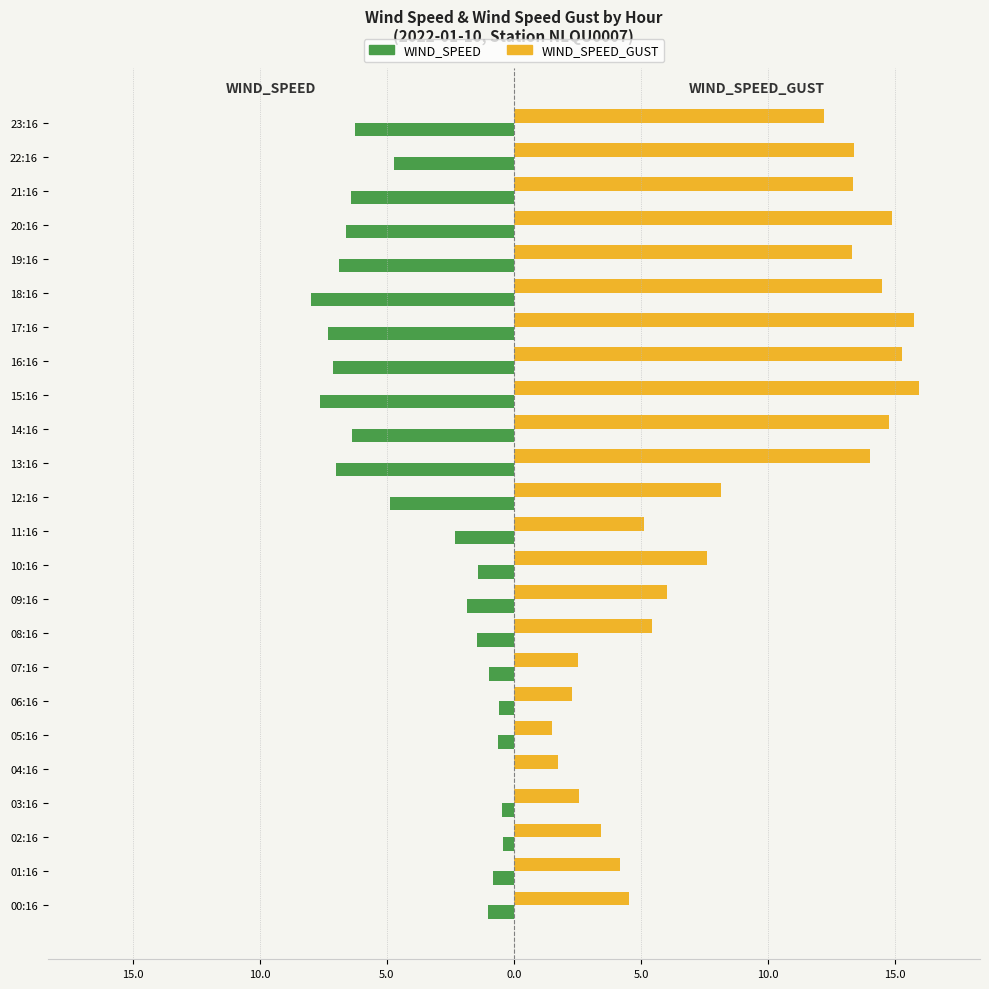

Reading right to left, extract all data points from this chart.

WIND_SPEED: -6.2	-4.7	-6.4	-6.6	-6.9	-8.0	-7.3	-7.1	-7.6	-6.4	-7.0	-4.9	-2.3	-1.4	-1.8	-1.4	-1.0	-0.6	-0.6	0.0	-0.5	-0.4	-0.8	-1.0
WIND_SPEED_GUST: 12.2	13.4	13.3	14.9	13.3	14.5	15.7	15.2	15.9	14.8	14.0	8.1	5.1	7.6	6.0	5.4	2.5	2.3	1.5	1.8	2.6	3.4	4.2	4.5